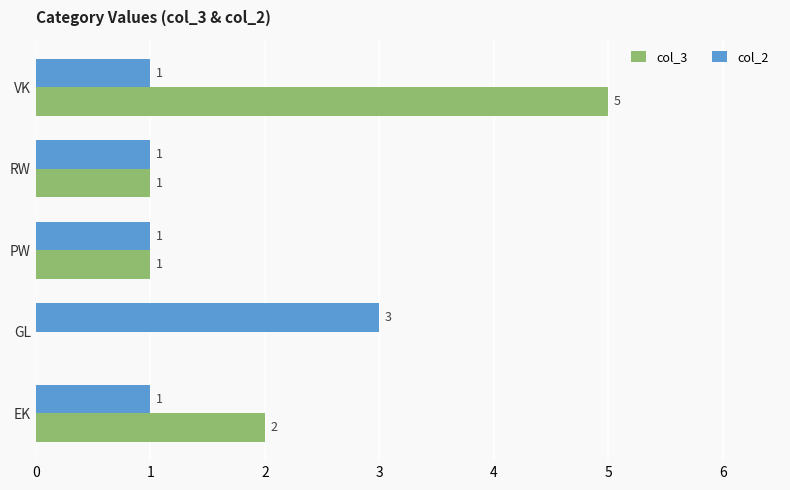

What are all the series names shown in the legend?

col_3, col_2